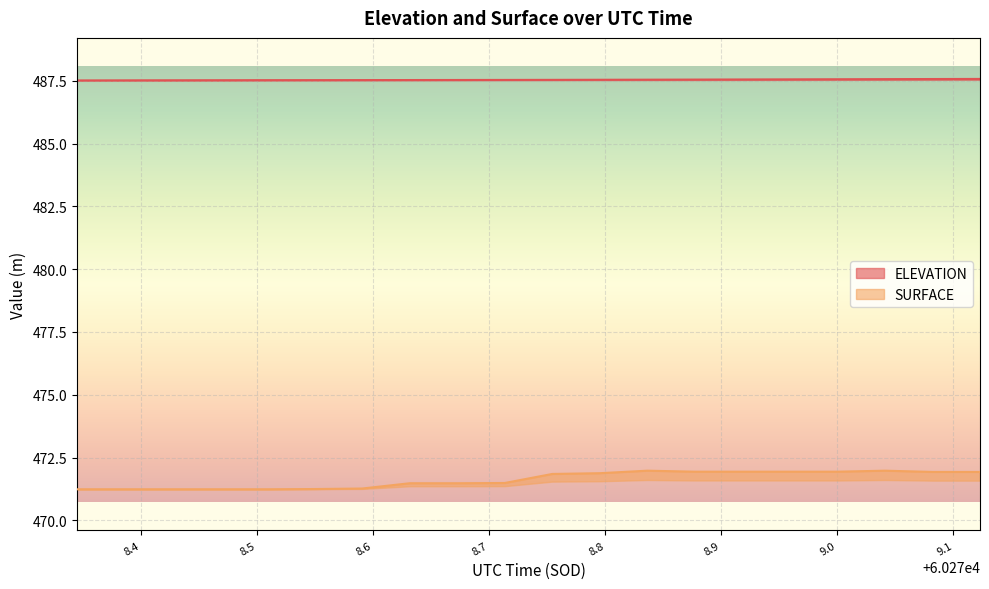

True or false: ELEVATION has a value of 487.5 at 60278.8362.

True